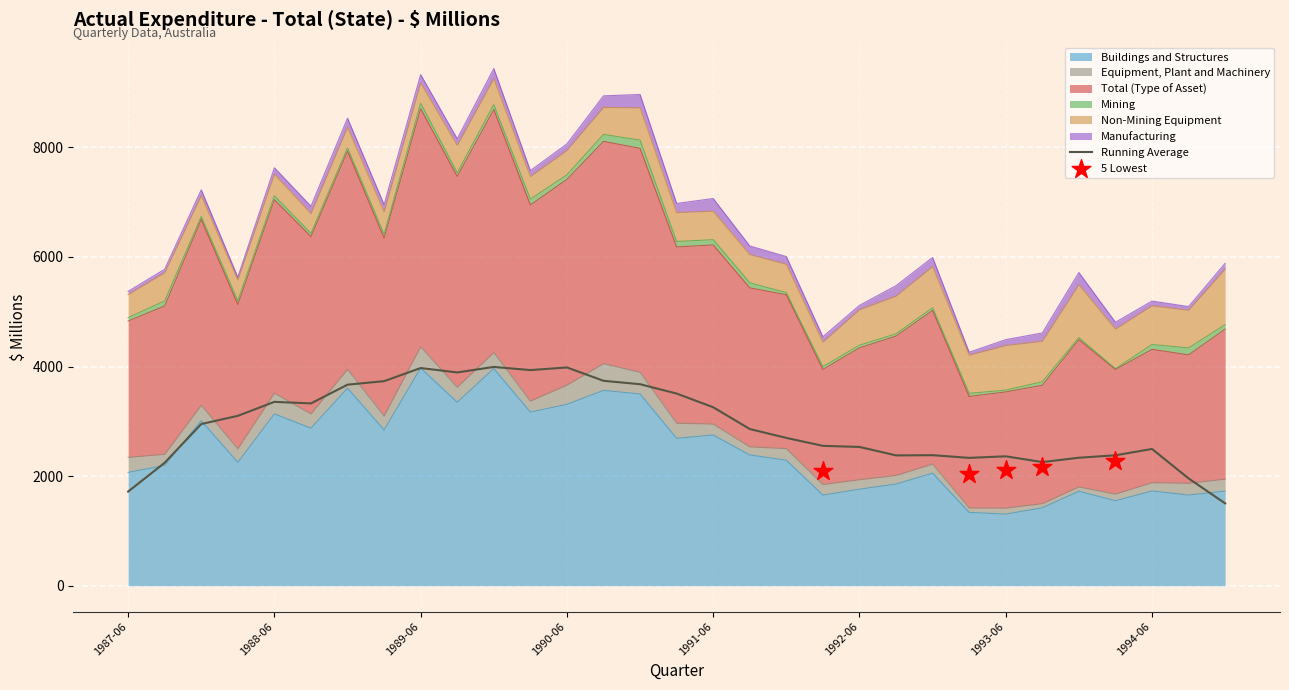

What is the total value across all series at 1988-06?

7629